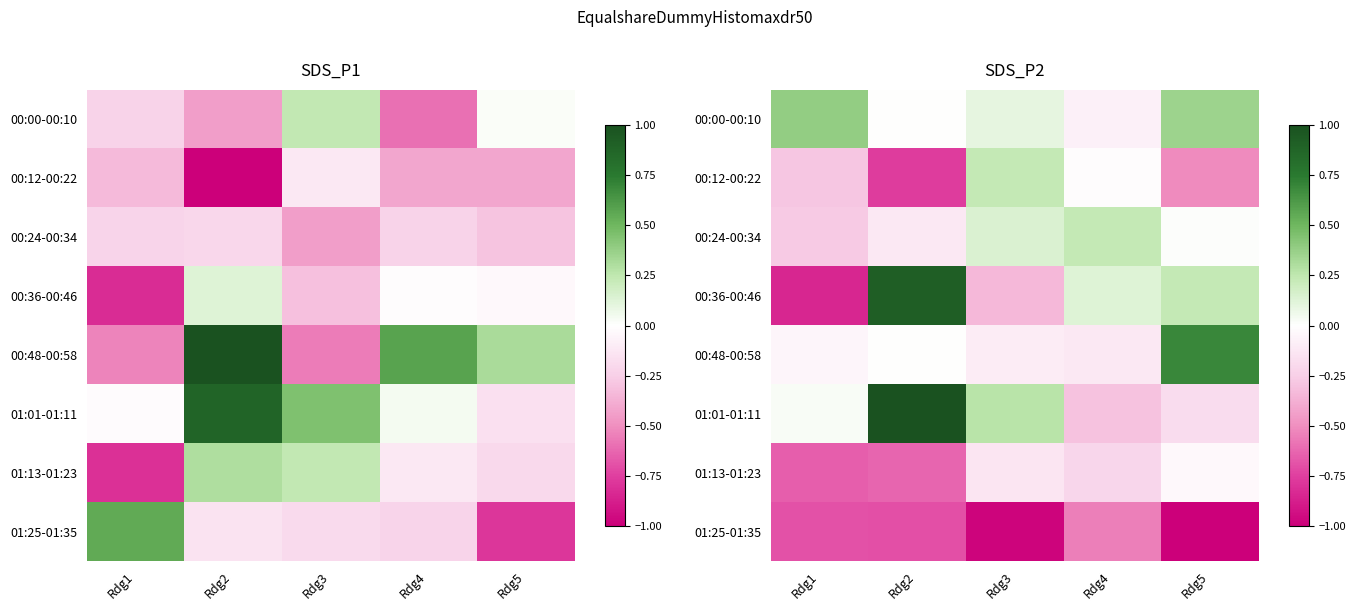

What is the average value of the 00:00-00:10 series?

0.2